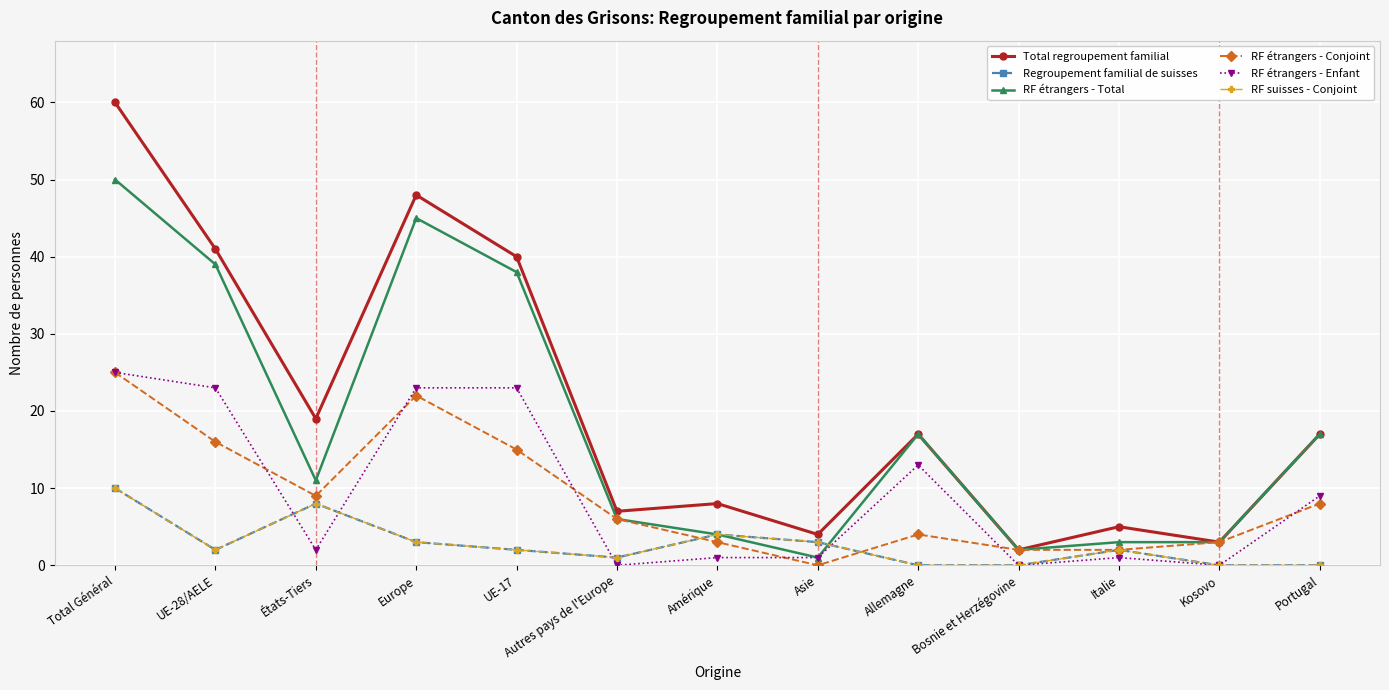

What is the value of the Total regroupement familial point at the 4th from the left?

48